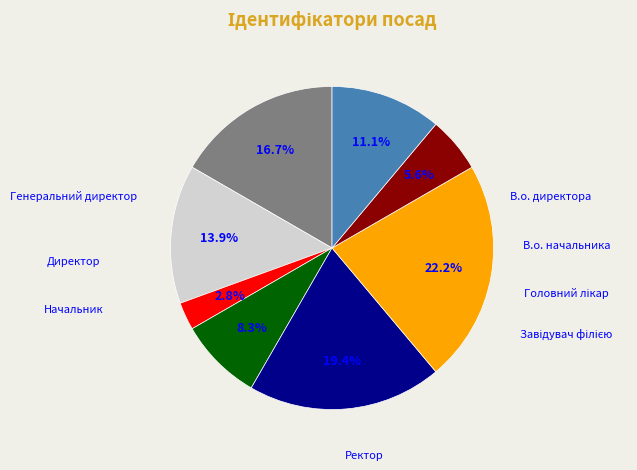

Which slice is the largest?

Завідувач філією